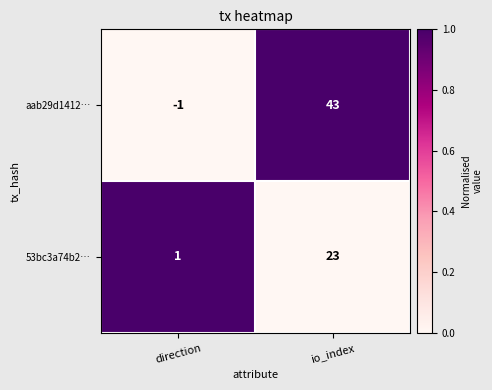

What is the difference between the maximum and minimum values in the aab29d1412… series?

44